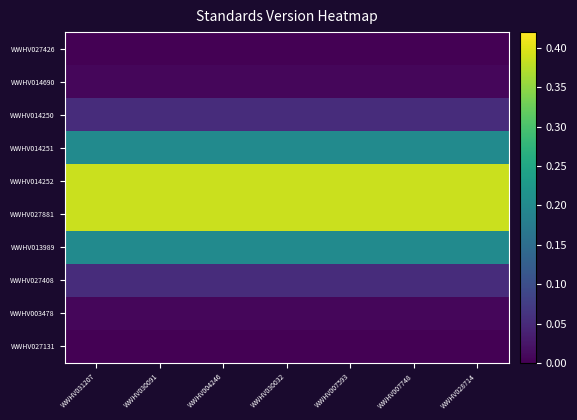

Reading left to right, list all the values displayed in this chart.

WWHV027426: WWHV031207=0.0	WWHV030091=0.0	WWHV004246=0.0	WWHV030032=0.0	WWHV007593=0.0	WWHV007748=0.0	WWHV028714=0.0
WWHV014690: WWHV031207=0.0	WWHV030091=0.0	WWHV004246=0.0	WWHV030032=0.0	WWHV007593=0.0	WWHV007748=0.0	WWHV028714=0.0
WWHV014250: WWHV031207=0.1	WWHV030091=0.1	WWHV004246=0.1	WWHV030032=0.1	WWHV007593=0.1	WWHV007748=0.1	WWHV028714=0.1
WWHV014251: WWHV031207=0.2	WWHV030091=0.2	WWHV004246=0.2	WWHV030032=0.2	WWHV007593=0.2	WWHV007748=0.2	WWHV028714=0.2
WWHV014252: WWHV031207=0.4	WWHV030091=0.4	WWHV004246=0.4	WWHV030032=0.4	WWHV007593=0.4	WWHV007748=0.4	WWHV028714=0.4
WWHV027881: WWHV031207=0.4	WWHV030091=0.4	WWHV004246=0.4	WWHV030032=0.4	WWHV007593=0.4	WWHV007748=0.4	WWHV028714=0.4
WWHV013989: WWHV031207=0.2	WWHV030091=0.2	WWHV004246=0.2	WWHV030032=0.2	WWHV007593=0.2	WWHV007748=0.2	WWHV028714=0.2
WWHV027408: WWHV031207=0.1	WWHV030091=0.1	WWHV004246=0.1	WWHV030032=0.1	WWHV007593=0.1	WWHV007748=0.1	WWHV028714=0.1
WWHV003478: WWHV031207=0.0	WWHV030091=0.0	WWHV004246=0.0	WWHV030032=0.0	WWHV007593=0.0	WWHV007748=0.0	WWHV028714=0.0
WWHV027131: WWHV031207=0.0	WWHV030091=0.0	WWHV004246=0.0	WWHV030032=0.0	WWHV007593=0.0	WWHV007748=0.0	WWHV028714=0.0